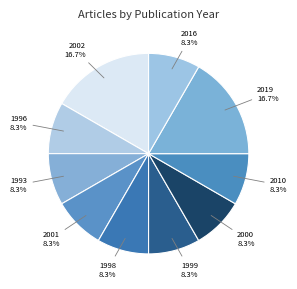

How many segments does this pie chart have?

10